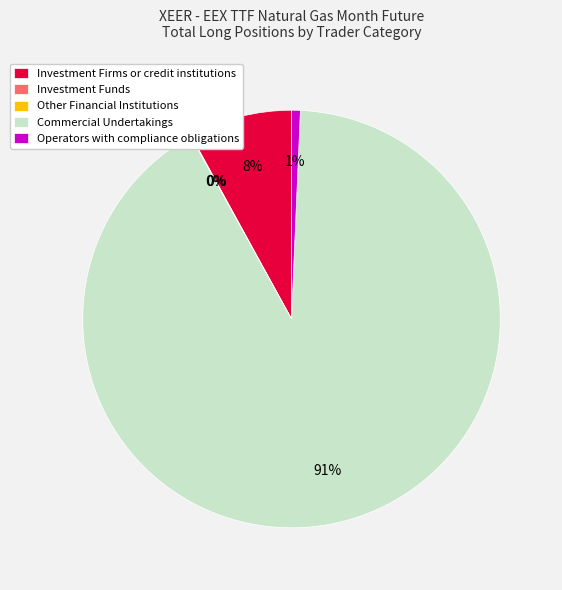

How much of the chart is everything except Operators with compliance obligations?

99.3%